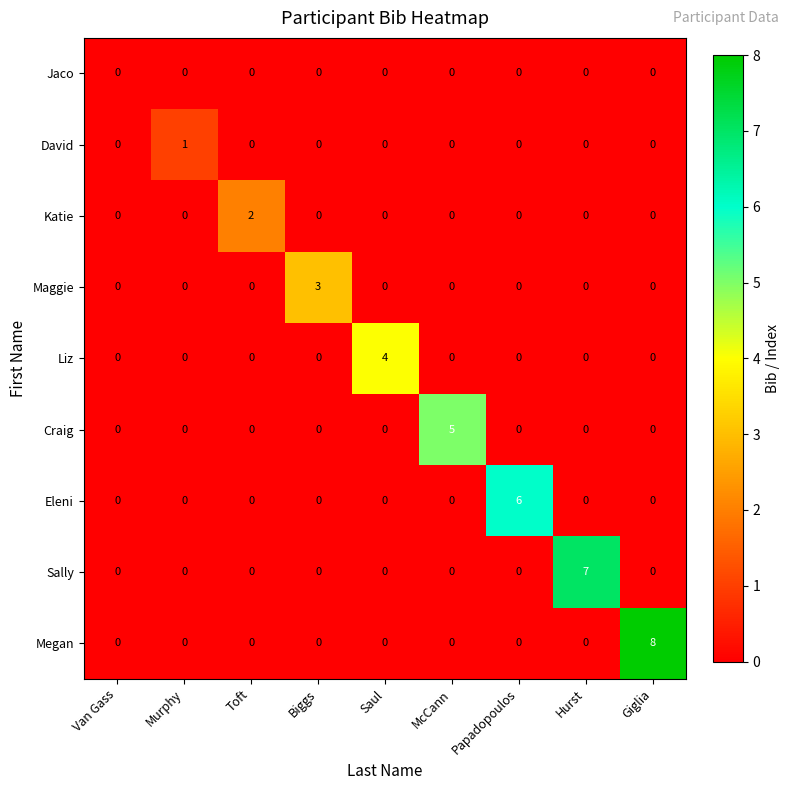

What is the difference between the highest and lowest values at Hurst?

7